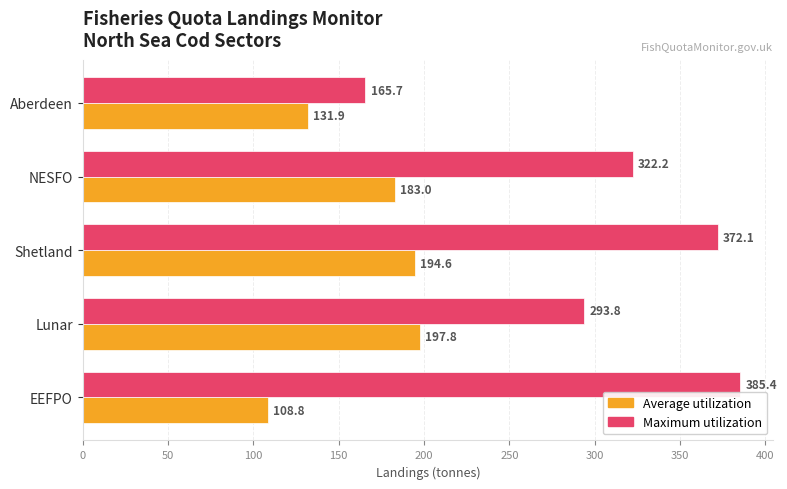

What is the sum of all Average utilization values?

816.2